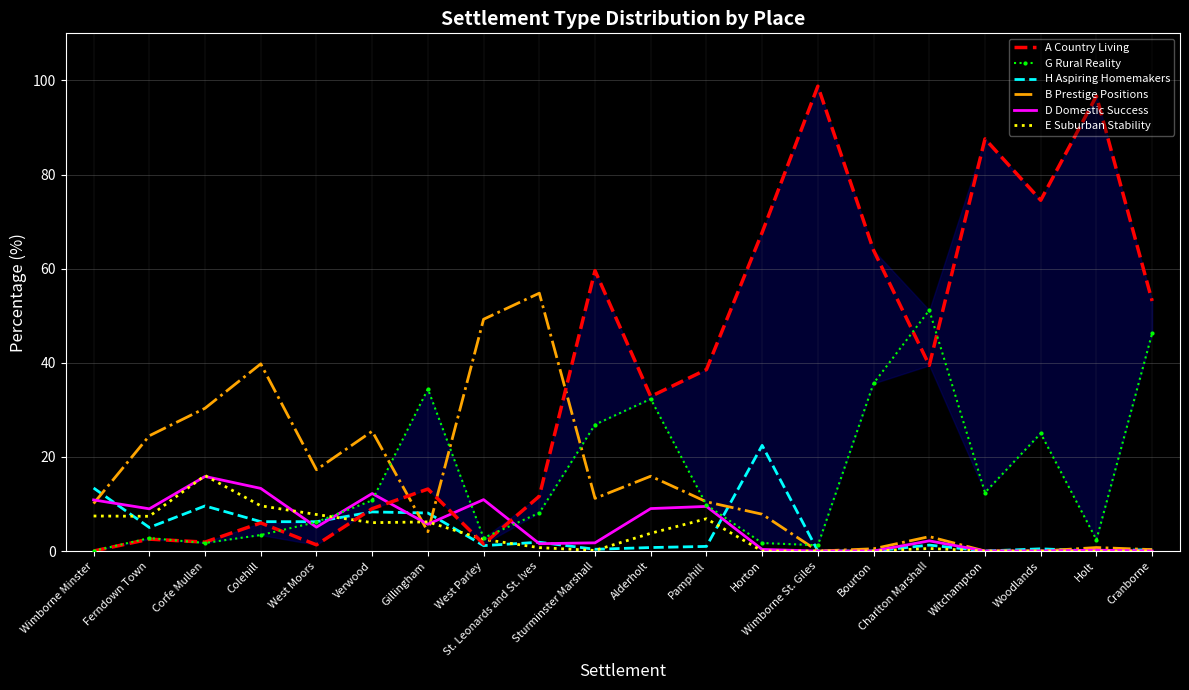

What value does the H Aspiring Homemakers series have at Colehill?

6.2